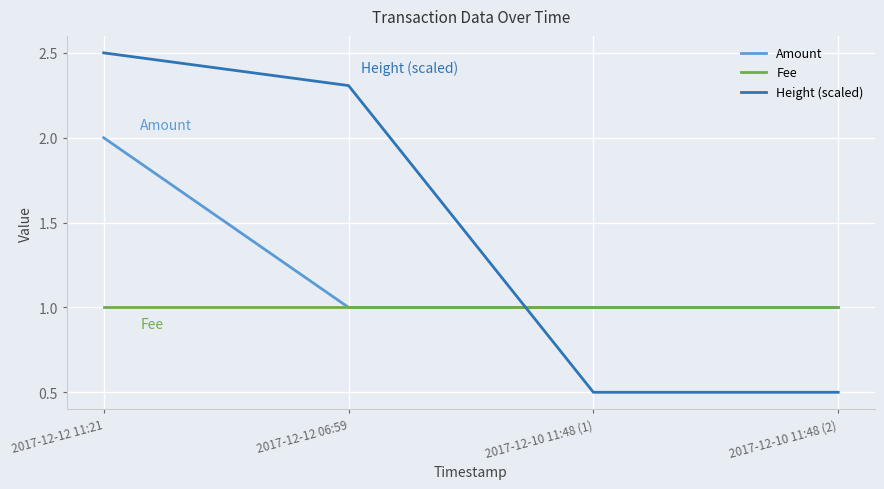

What is the difference between the maximum and minimum values in the Height (scaled) series?

2.0